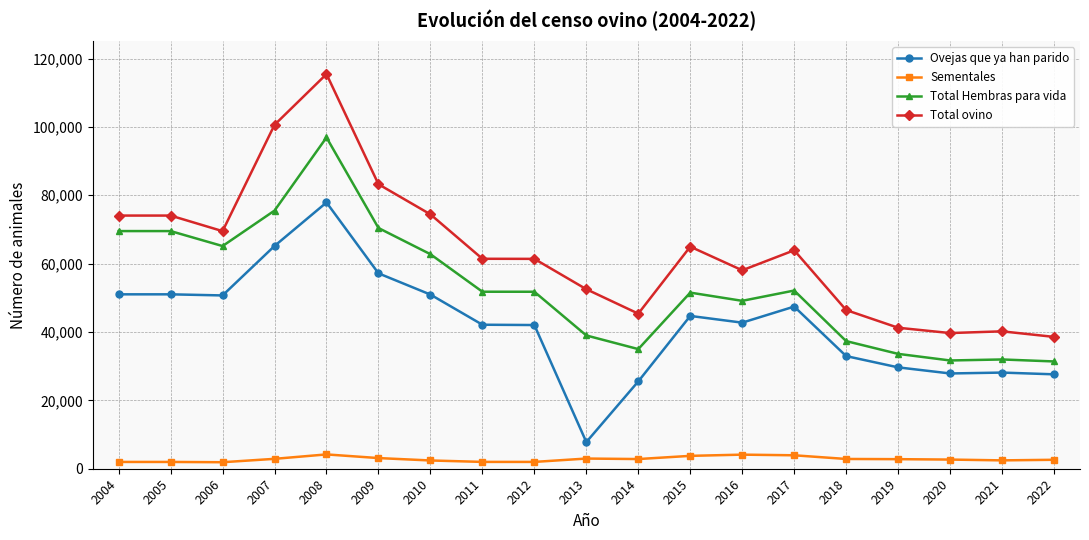

The Total ovino series shows 32651 at 2016. True or false?

False